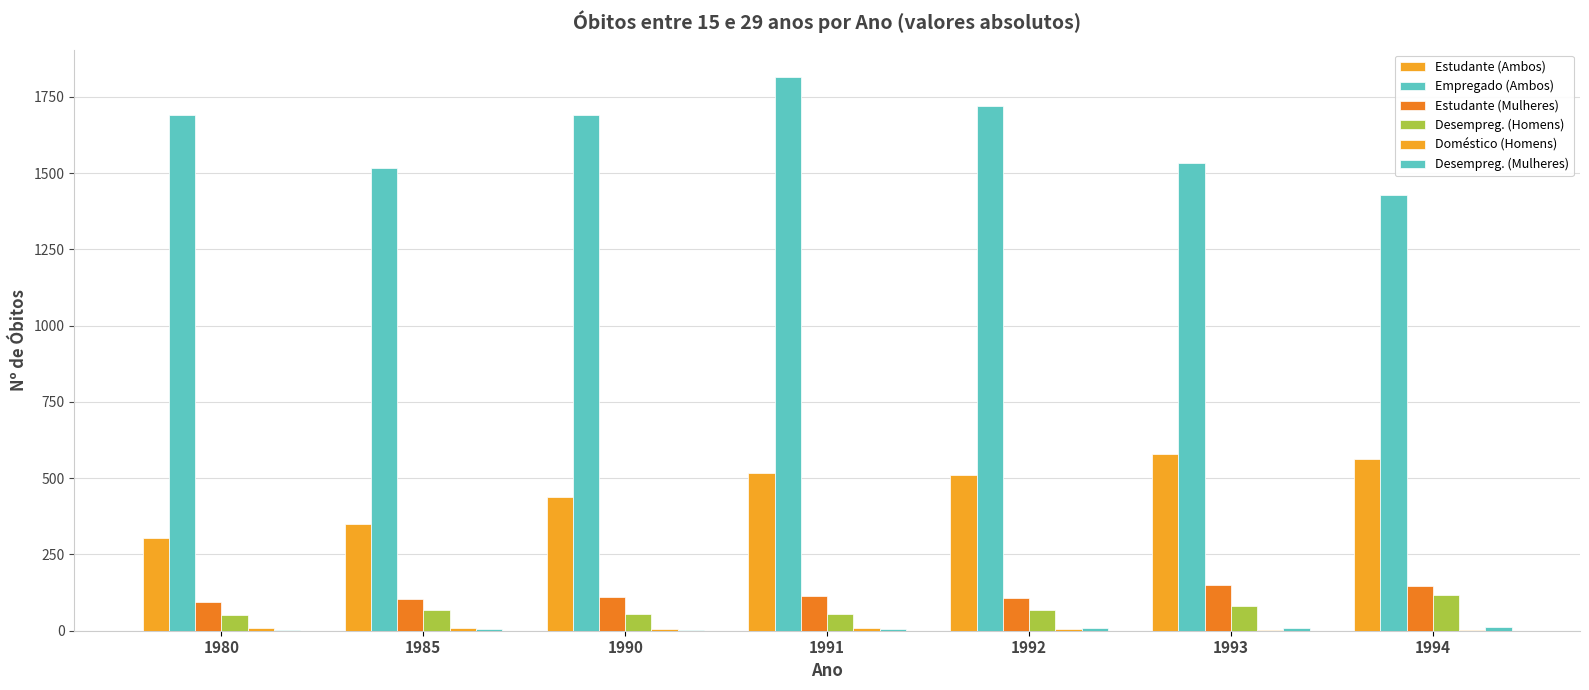

Is it true that Doméstico (Homens) equals 1 at 1994?

False